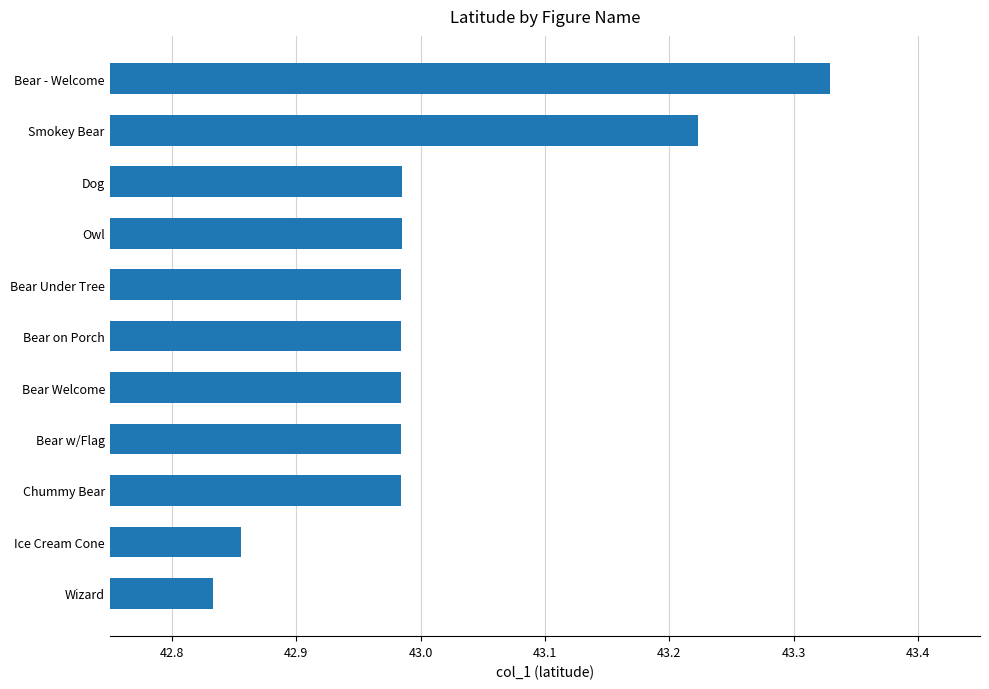

Is it true that the value at Bear Under Tree is 71.3?

False